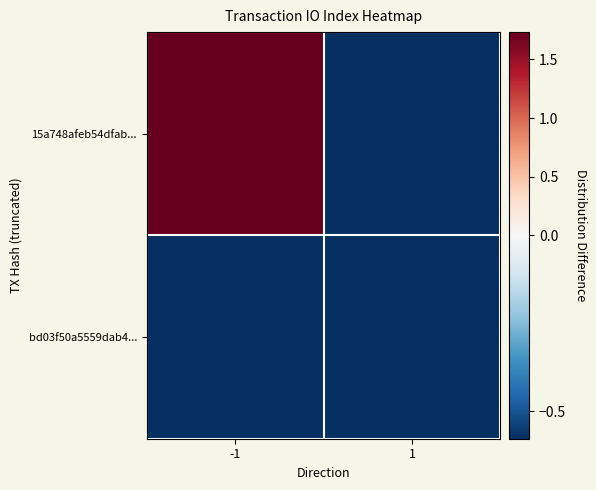

What is the smallest value displayed?

-0.6